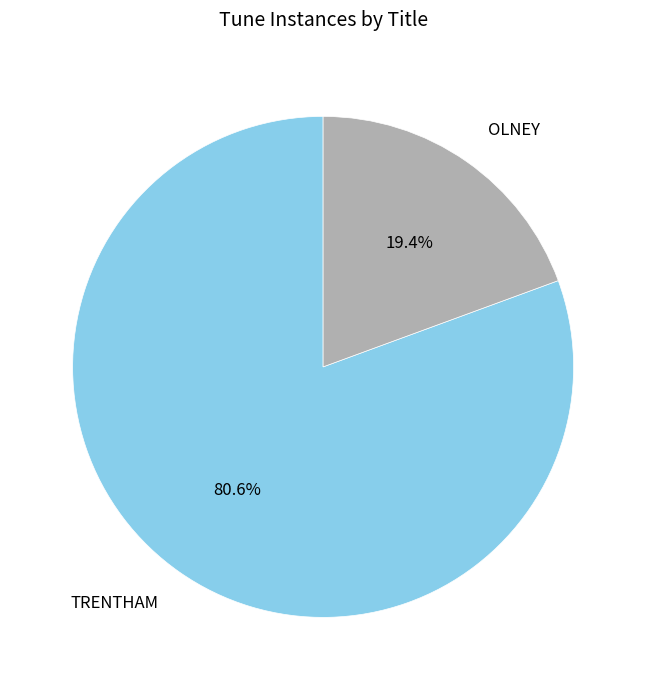

Which category has the smallest portion of the pie?

OLNEY